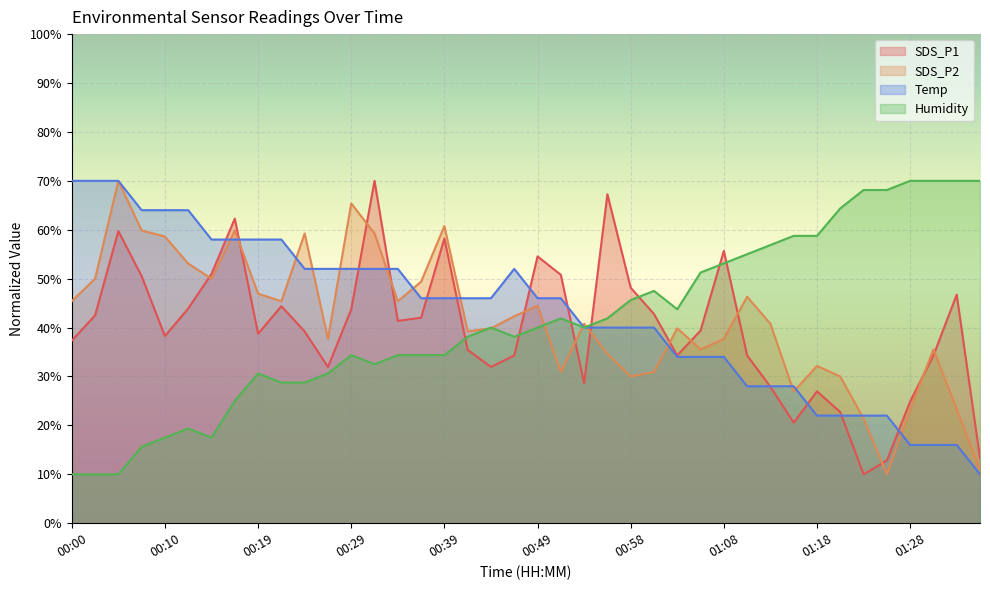

What are all the series names shown in the legend?

SDS_P1, SDS_P2, Temp, Humidity